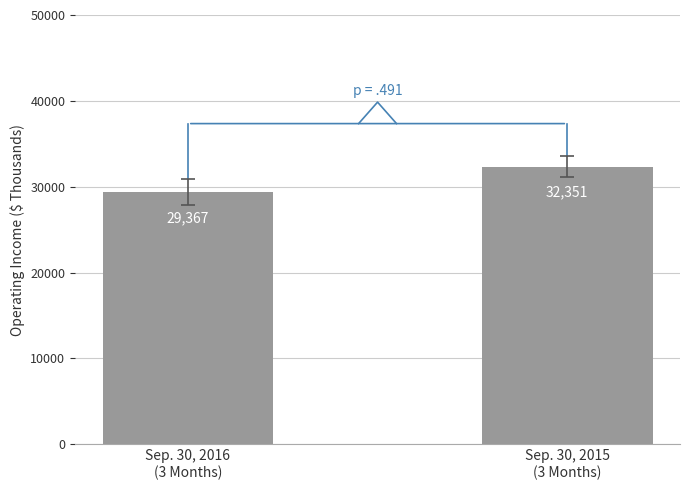

What position from the right is Sep. 30, 2015
(3 Months)?

1